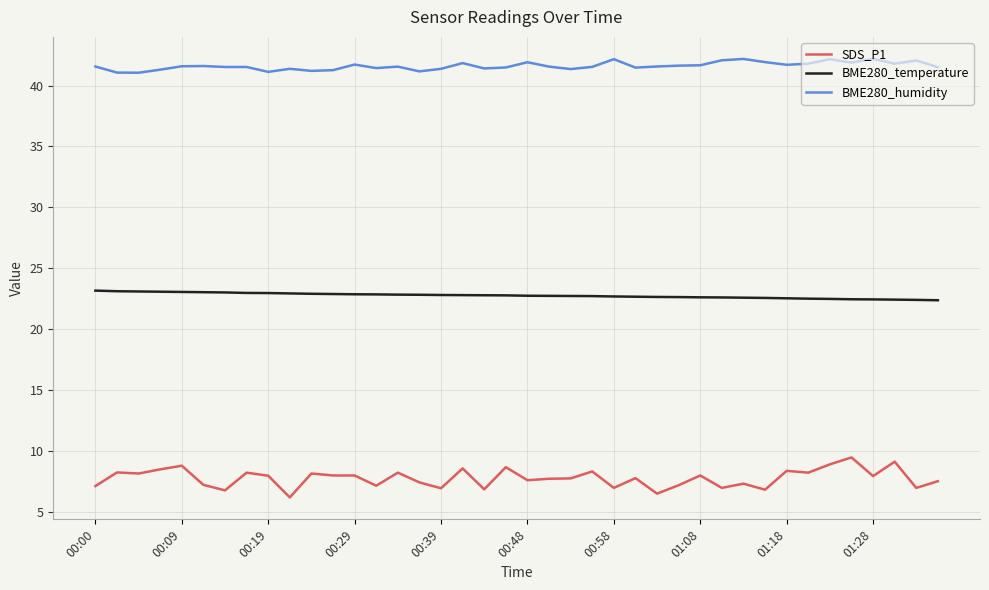

Which series has the largest total across all categories?

BME280_humidity